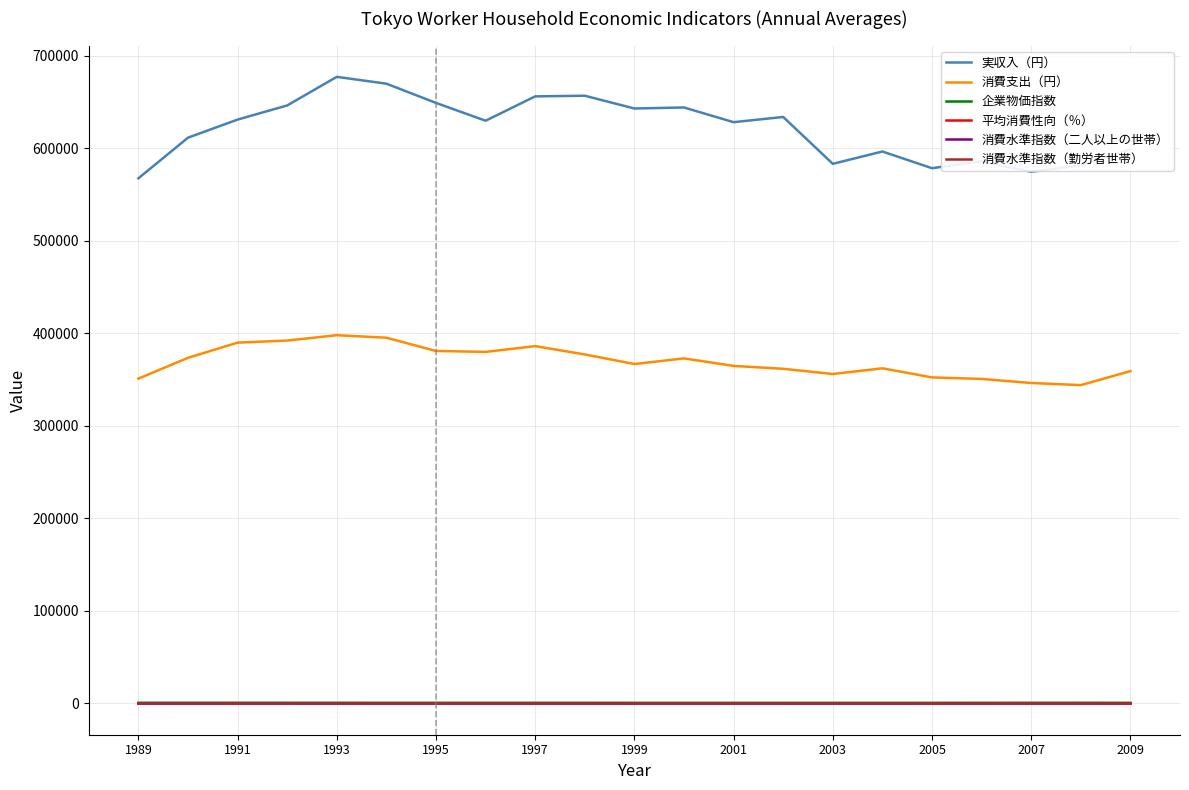

What is the difference between the maximum and minimum values in the 消費水準指数（勤労者世帯） series?

8.3